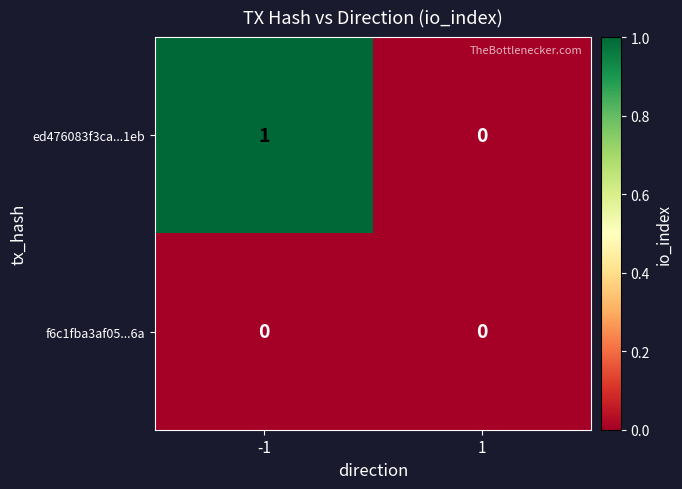

Between -1 and 1, which series saw the biggest shift?

ed476083f3ca...1eb